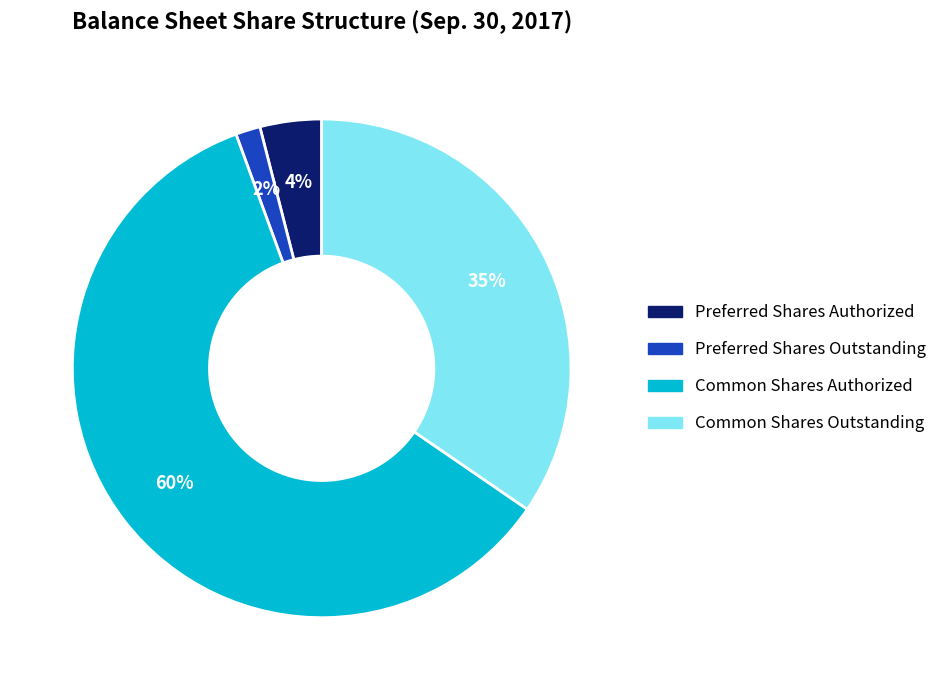

Combined, do Common Shares Authorized and Common Shares Outstanding account for over 50%?

Yes